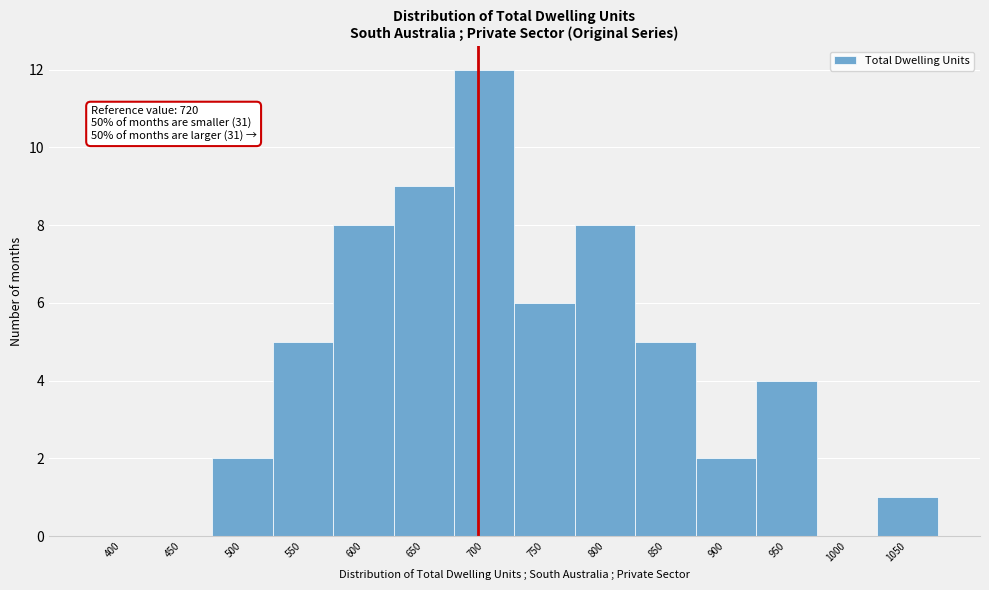

Reading left to right, extract all data points from this chart.

400=0	450=0	500=2	550=5	600=8	650=9	700=12	750=6	800=8	850=5	900=2	950=4	1000=0	1050=1